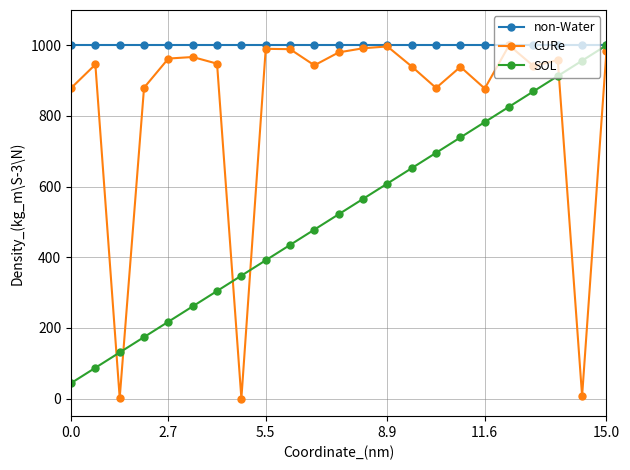

What is the maximum value shown in the chart?

1000.0